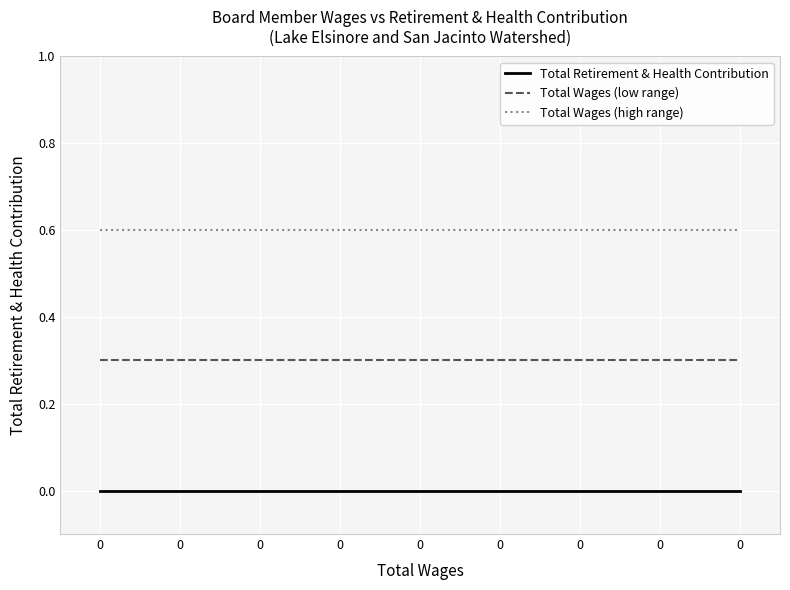

Does the chart display data point markers on the line(s)?

No